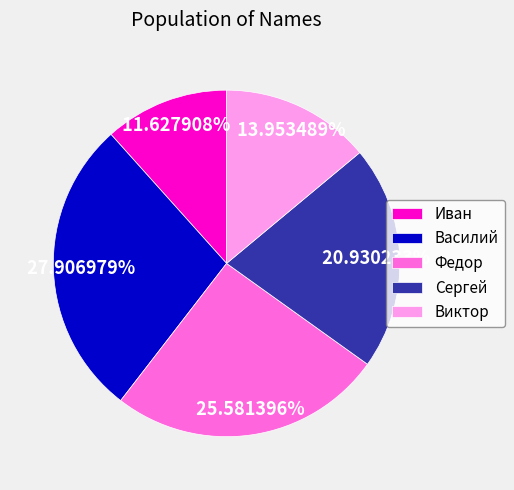

What percentage is NOT represented by Иван?

88.4%